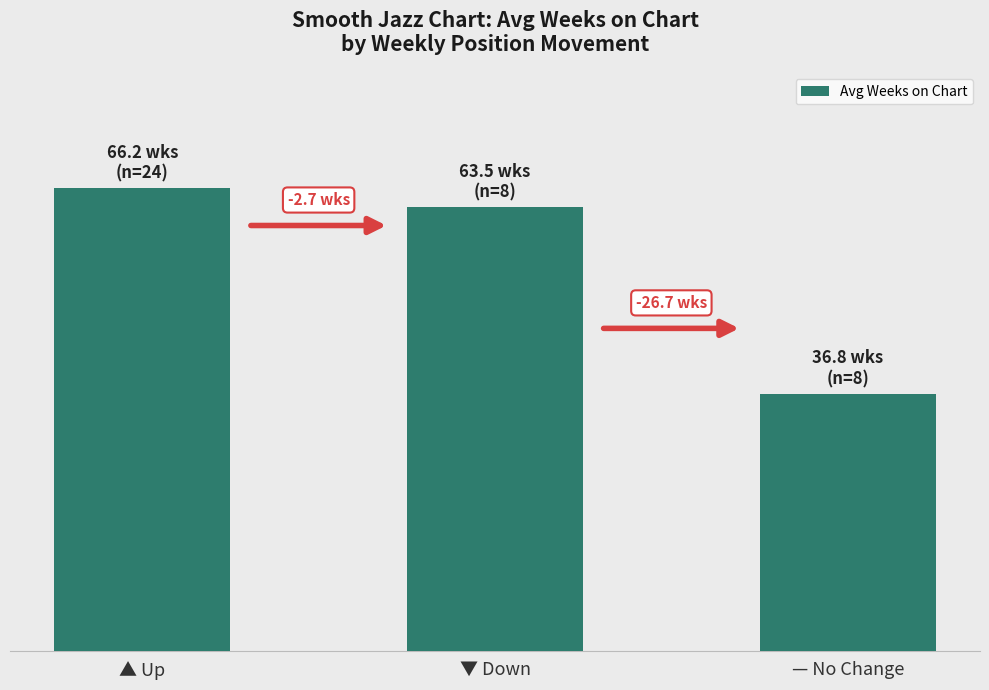

Reading right to left, list all the values displayed in this chart.

36.8	63.5	66.2